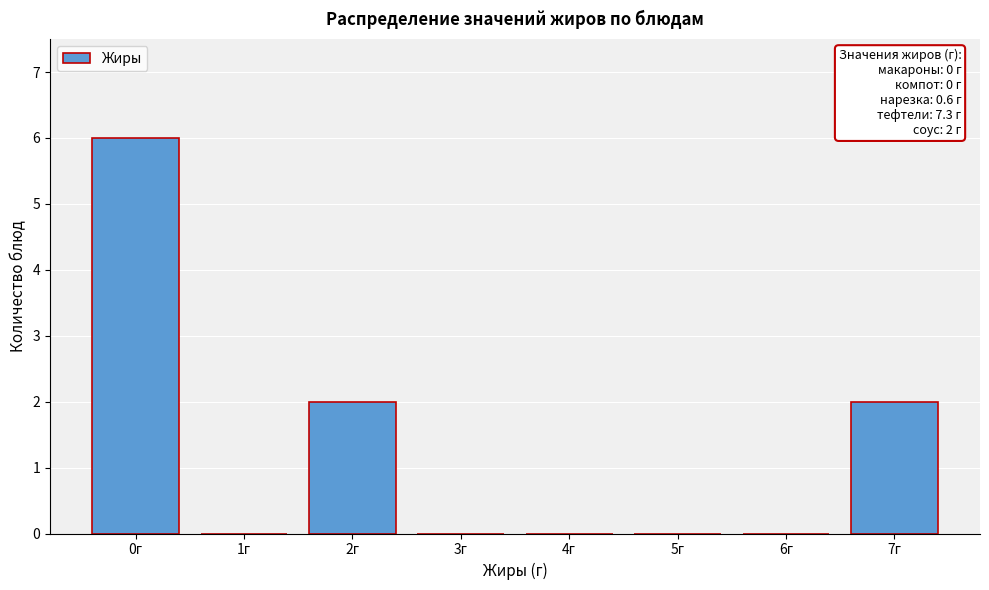

Reading left to right, list all the values displayed in this chart.

0г=6	1г=0	2г=2	3г=0	4г=0	5г=0	6г=0	7г=2